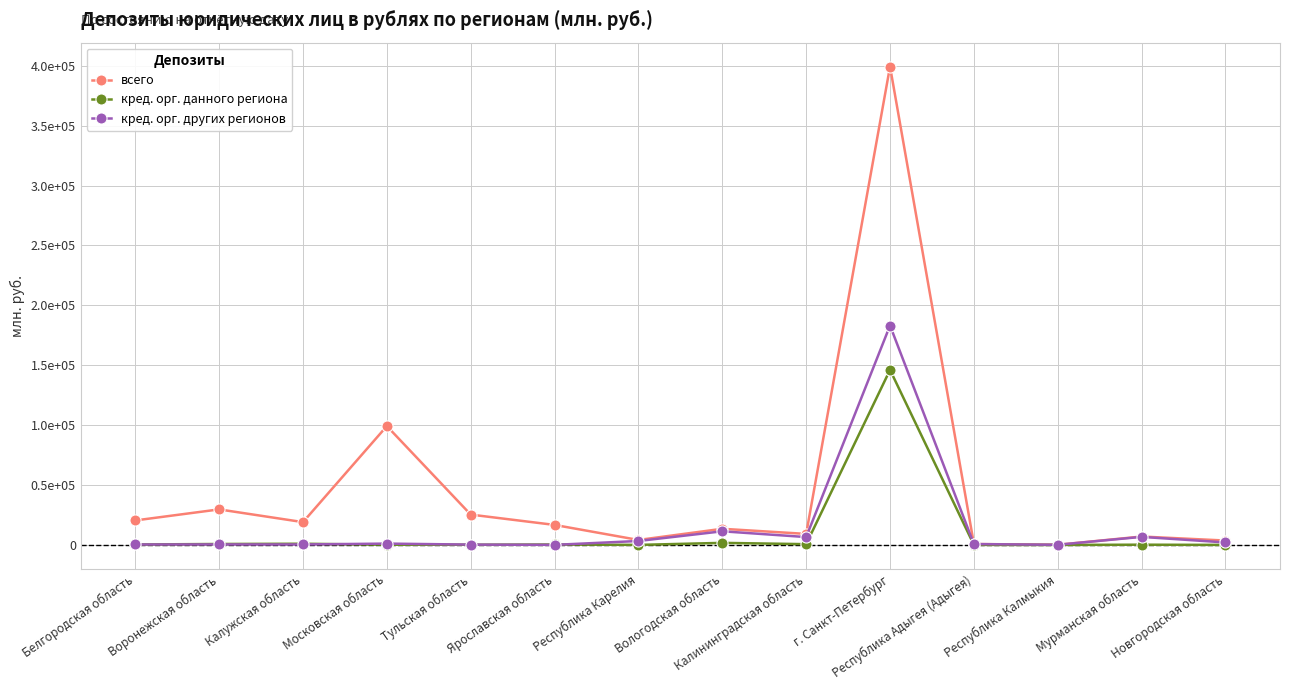

The кред. орг. данного региона series shows 35 at Новгородская область. True or false?

False